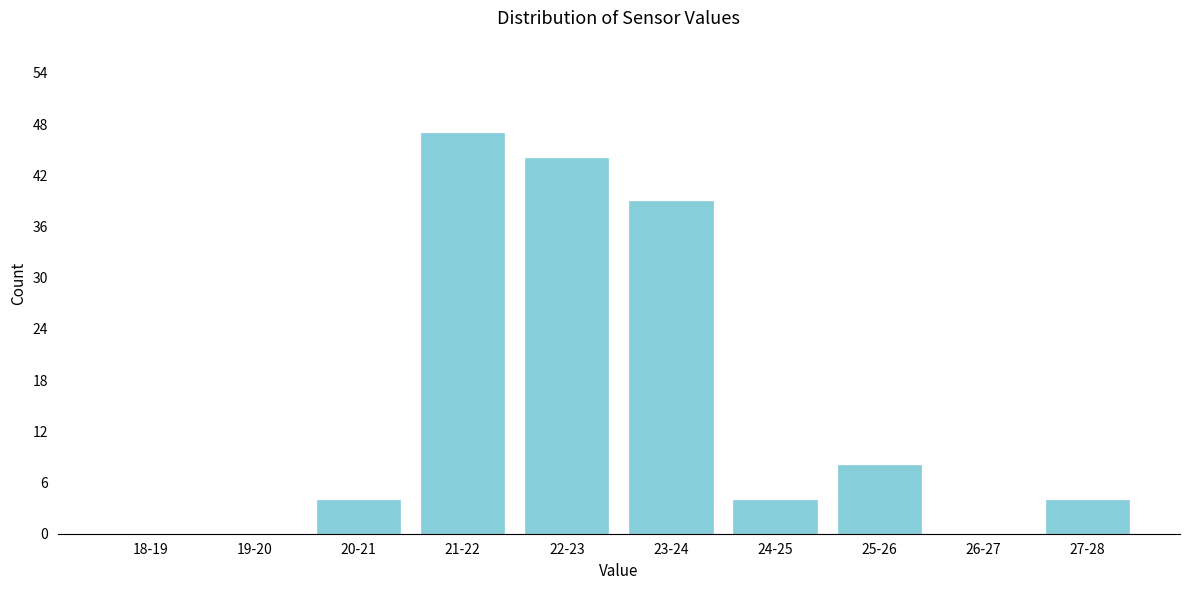

Reading left to right, extract all data points from this chart.

18-19=0	19-20=0	20-21=4	21-22=47	22-23=44	23-24=39	24-25=4	25-26=8	26-27=0	27-28=4